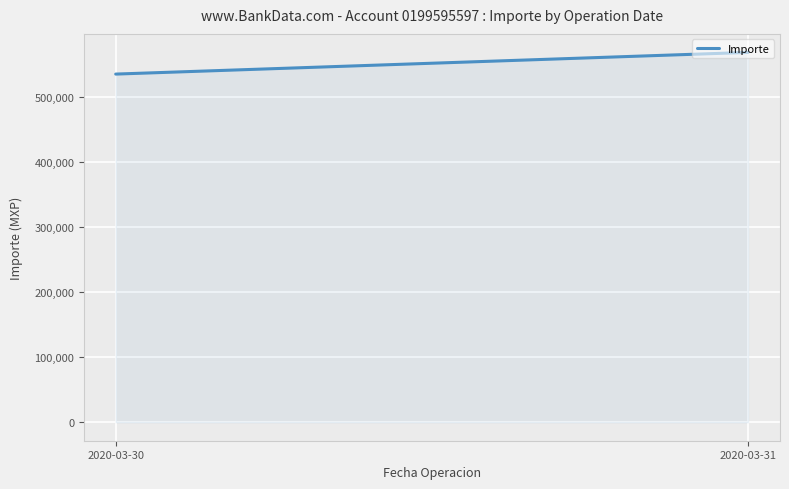

Approximately how many times larger is the value at 2020-03-31 compared to 2020-03-30?

1.1